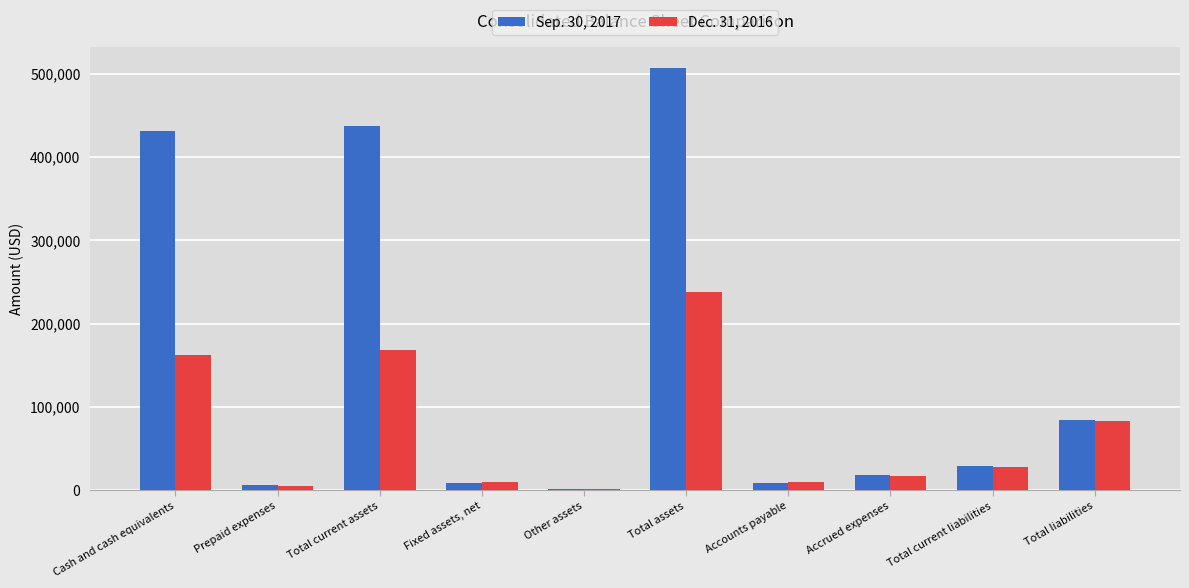

The Sep. 30, 2017 series shows 430678 at Cash and cash equivalents. True or false?

True